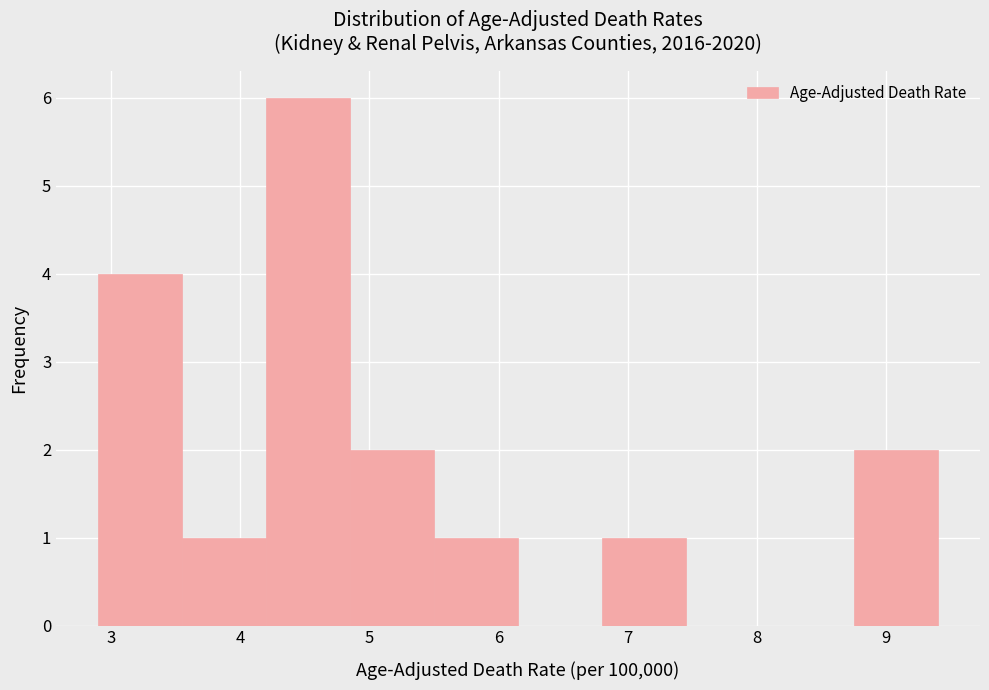

Which range on the x-axis has the tallest bar?

4.20 to 4.85